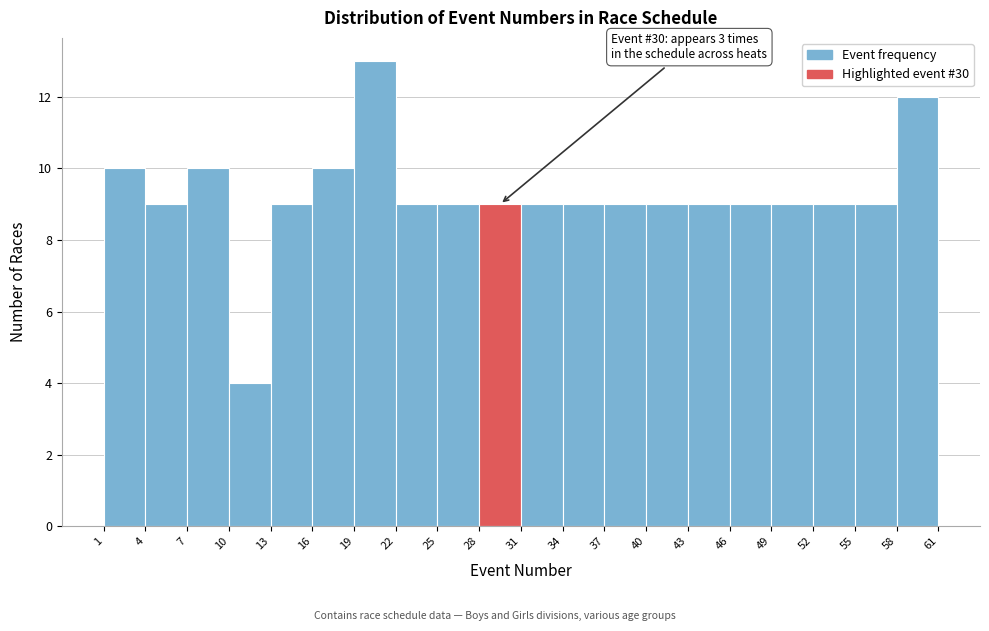

Which range on the x-axis has the tallest bar?

19 to 22